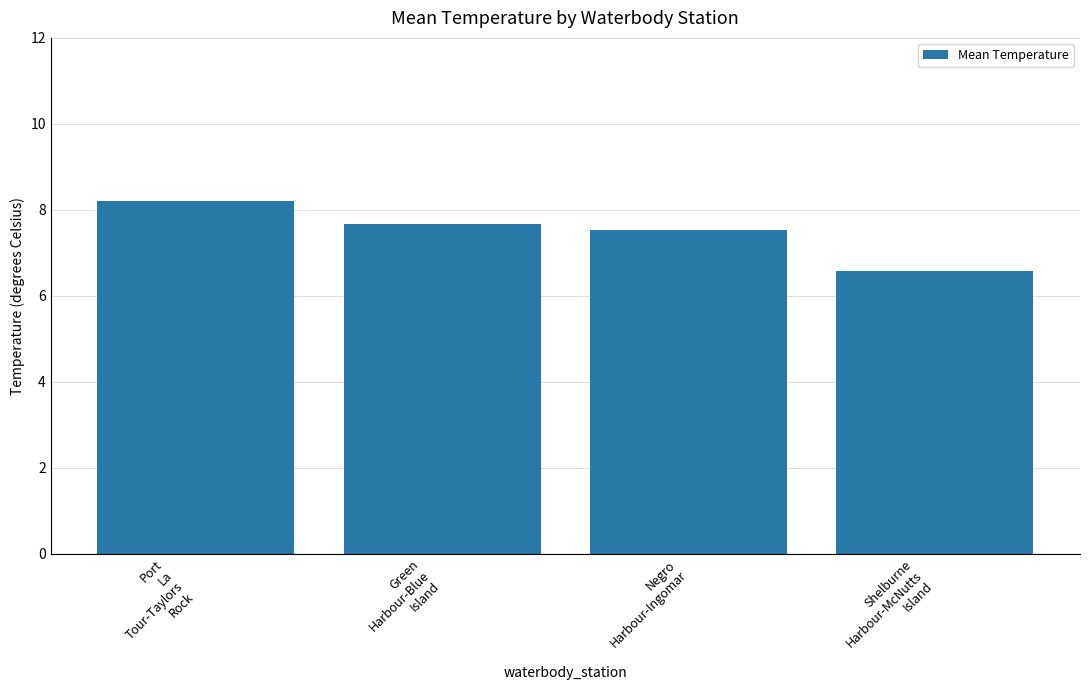

What is the label of the 3rd bar from the left?

Negro
Harbour-Ingomar